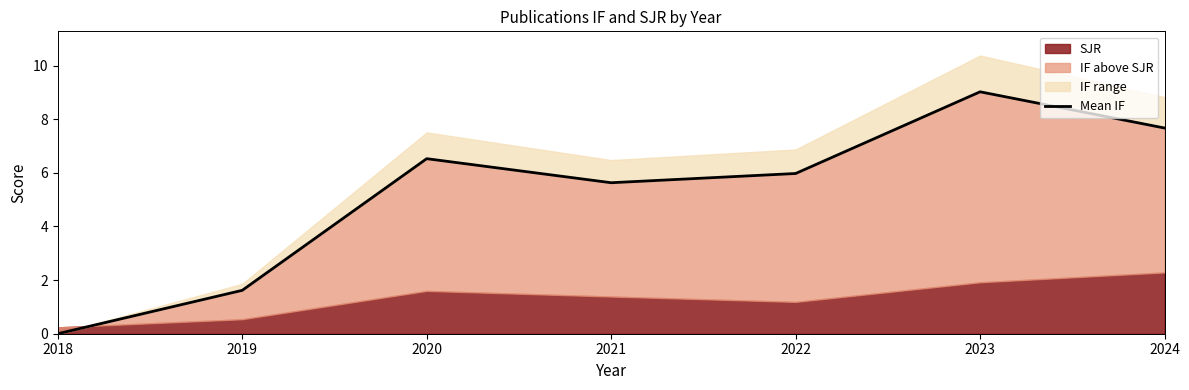

What is the sum of all values?

36.4